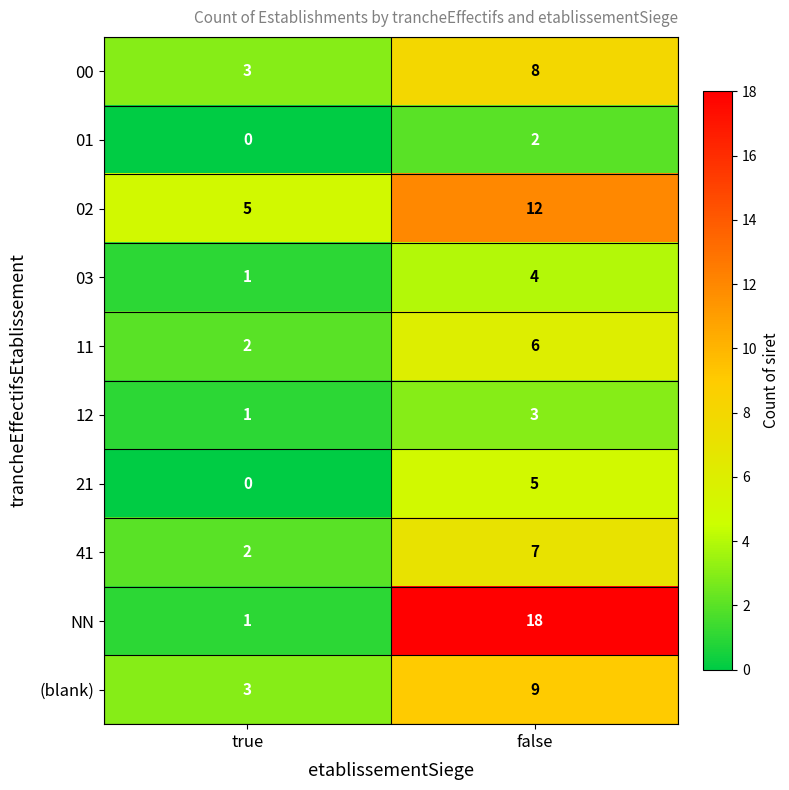

Which series has the largest total across all categories?

NN